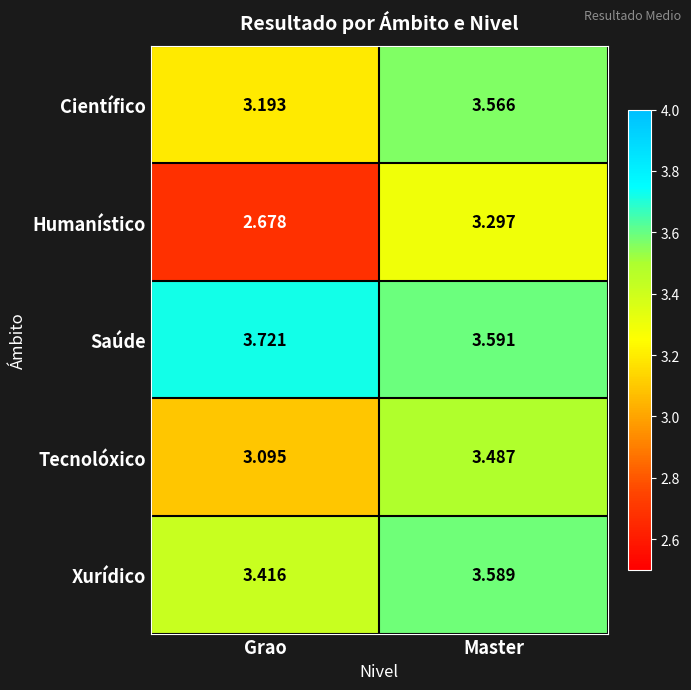

Which series changed the most between Grao and Master?

Humanístico